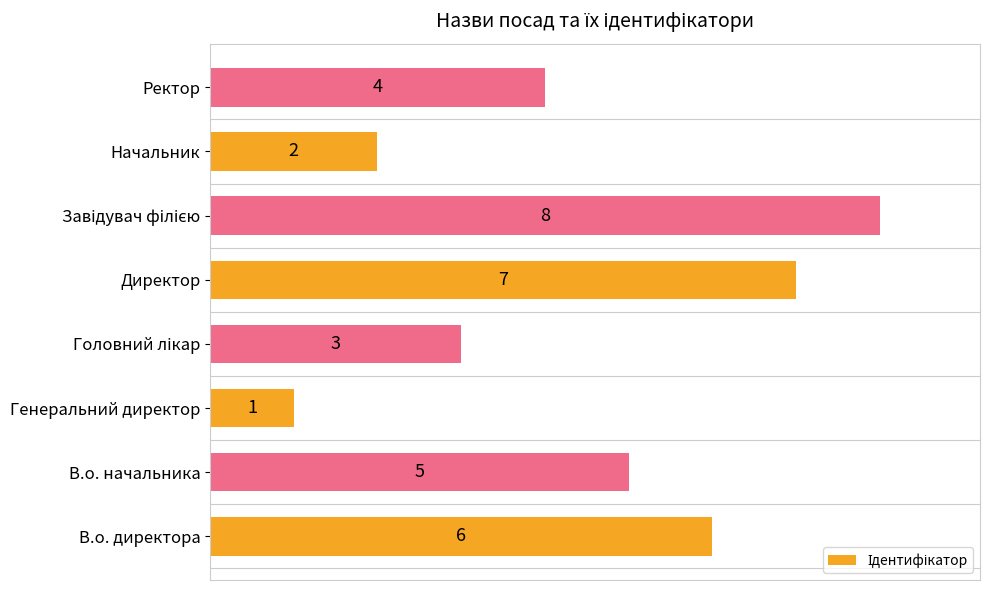

What is the greatest value displayed?

8